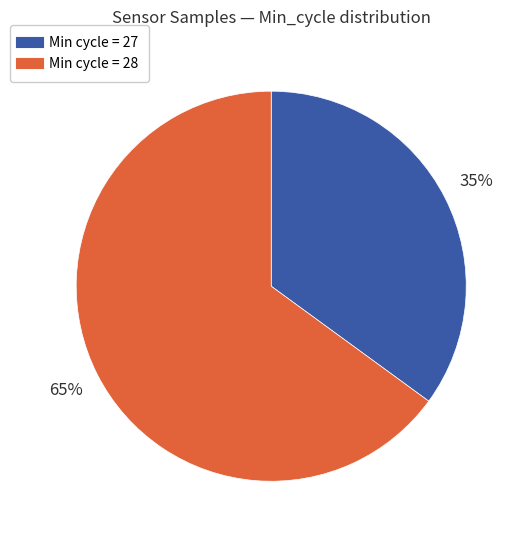

Count the number of slices in the pie.

2